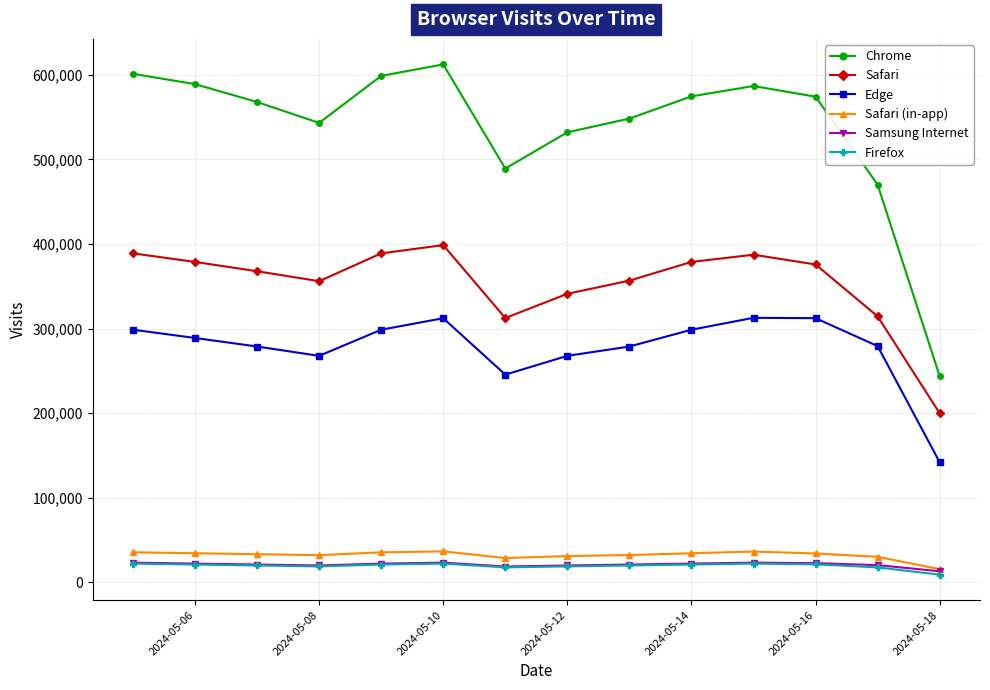

What is the minimum value for Samsung Internet?

13299